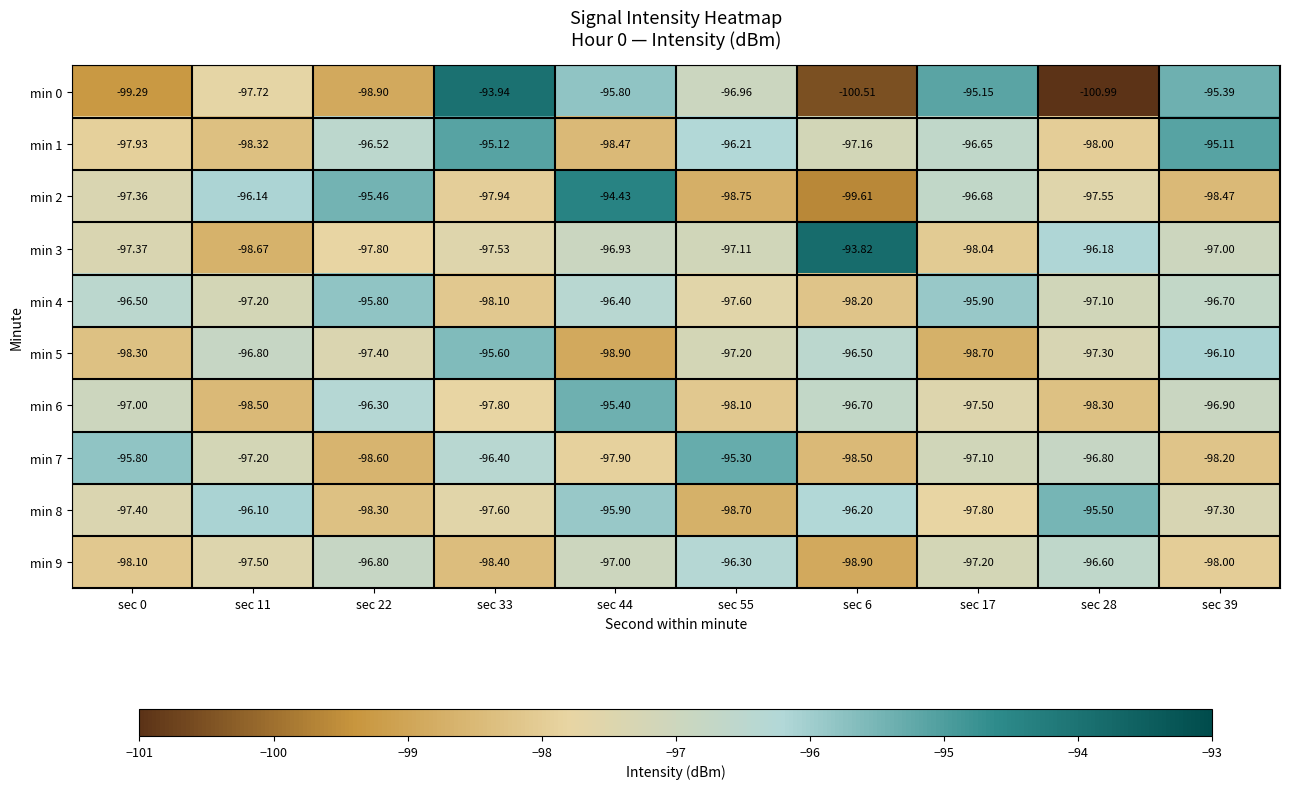

At sec 55, list the series in order from smallest to largest.

min 2, min 8, min 6, min 4, min 5, min 3, min 0, min 9, min 1, min 7